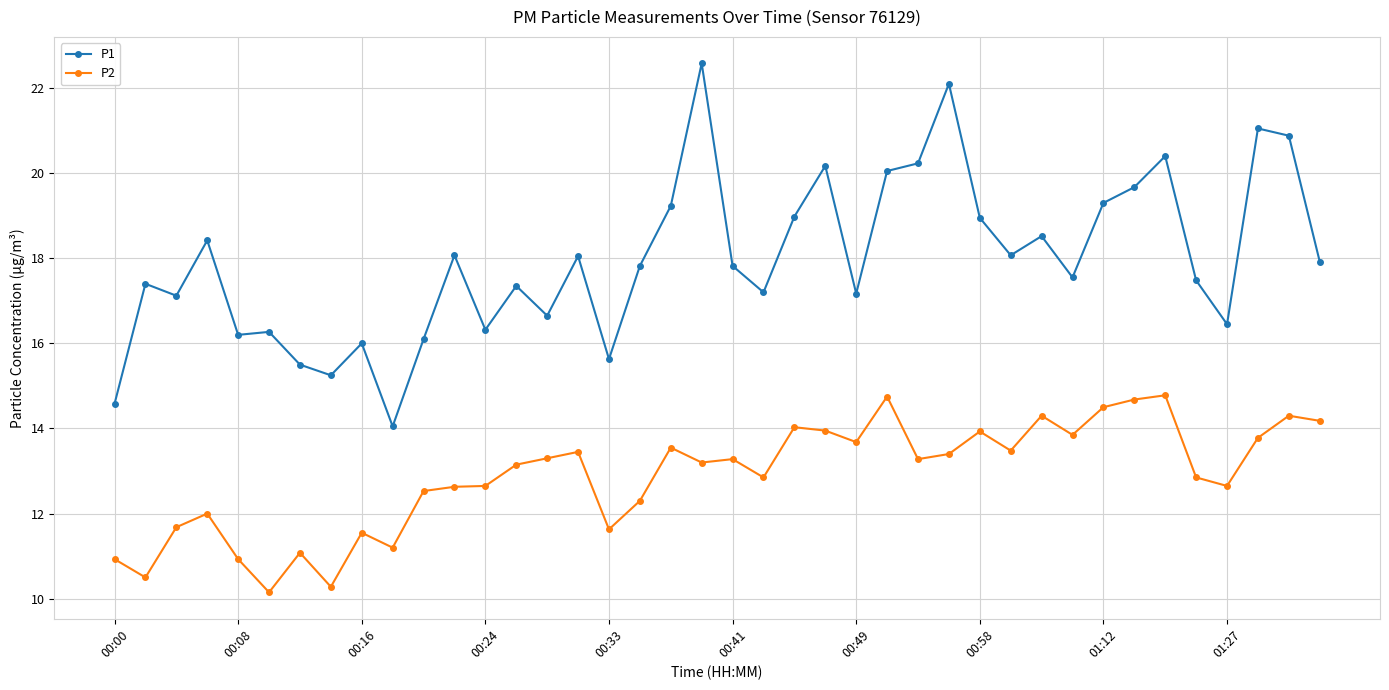

What is the value of the P2 point at the 34th from the left?

14.7